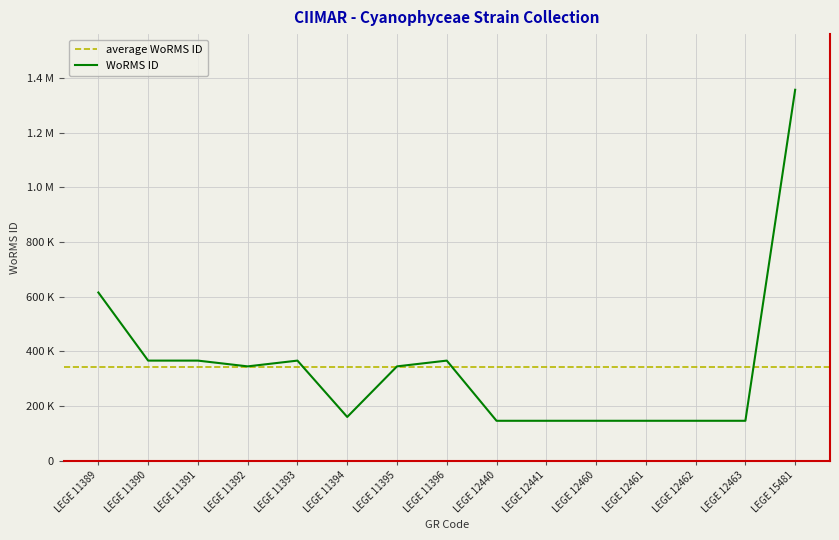

Which label corresponds to the largest value in the chart?

LEGE 15481